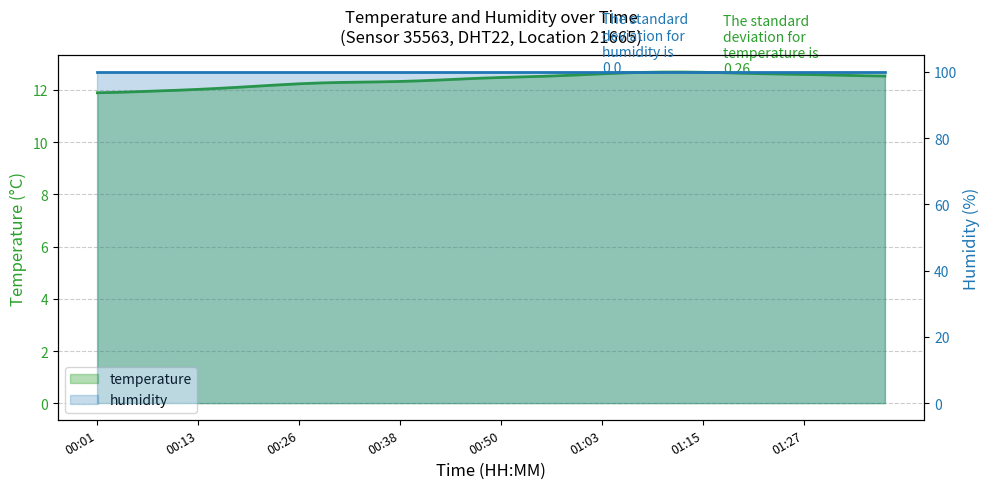

Where is the first local maximum?

01:13